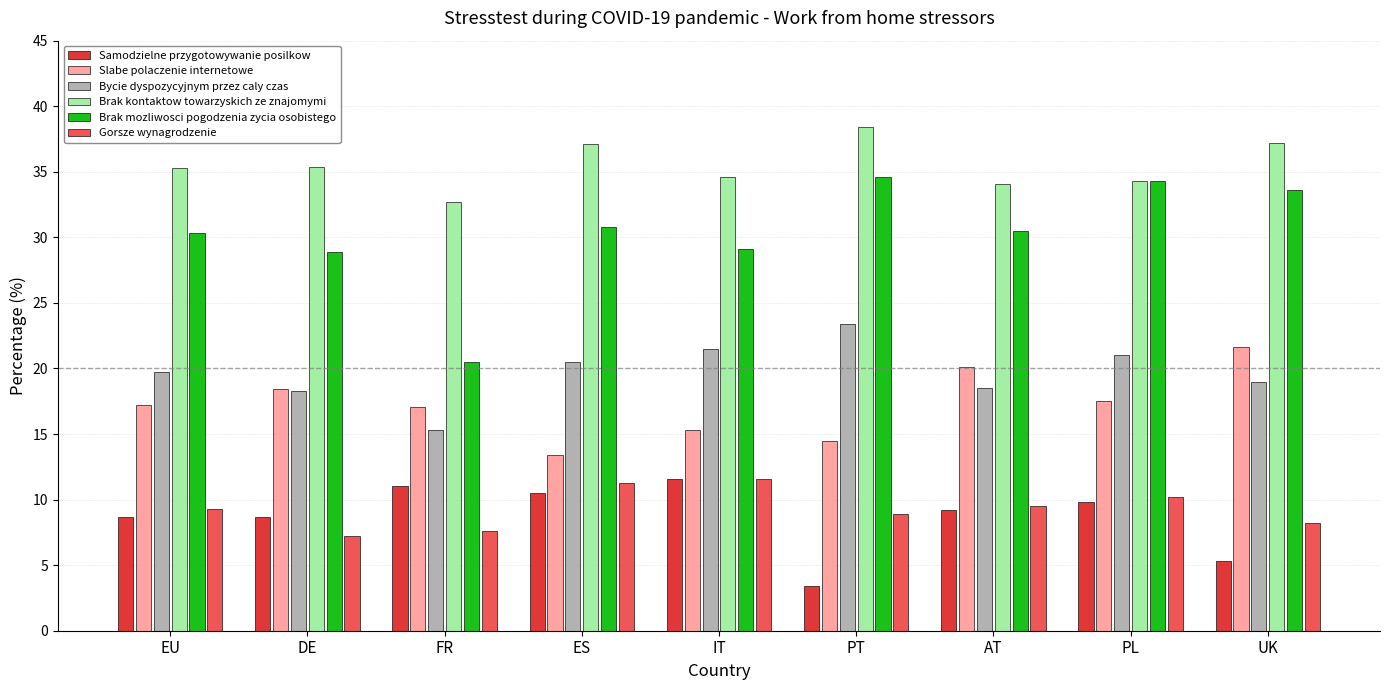

What position from the right is EU?

9